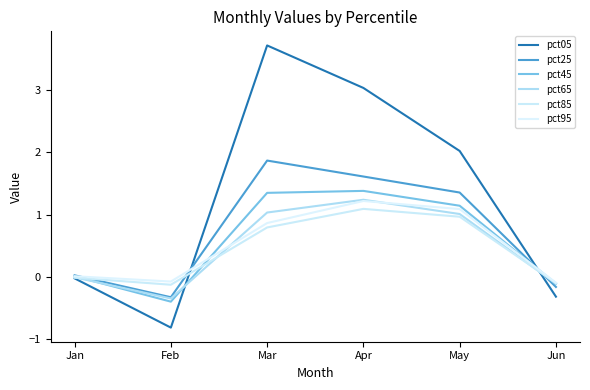

What is the difference between the second highest and second lowest values in the pct85 series?

1.1